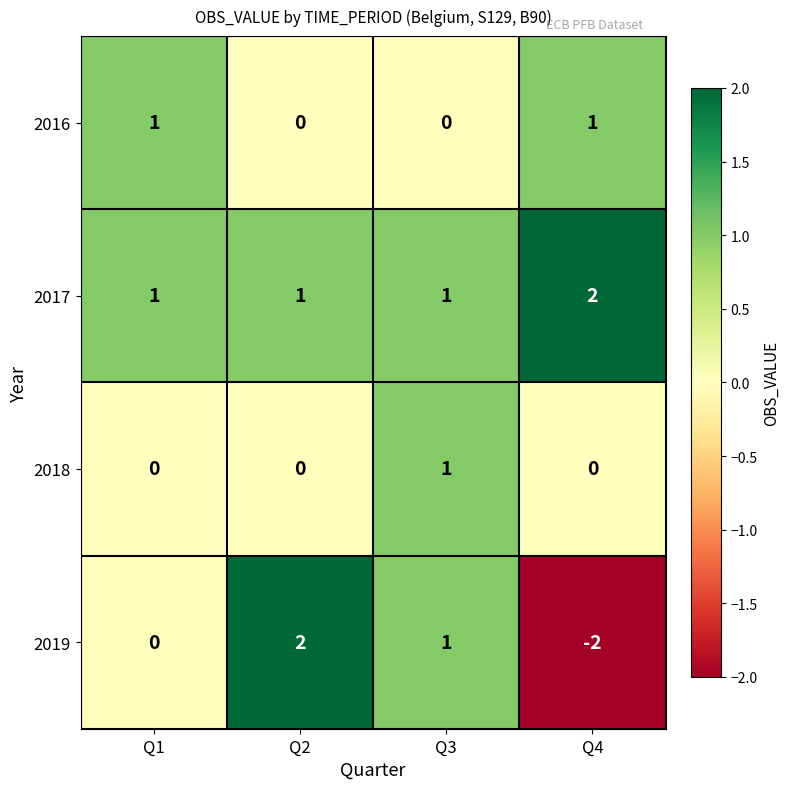

What is the difference between the highest and lowest values at Q4?

4